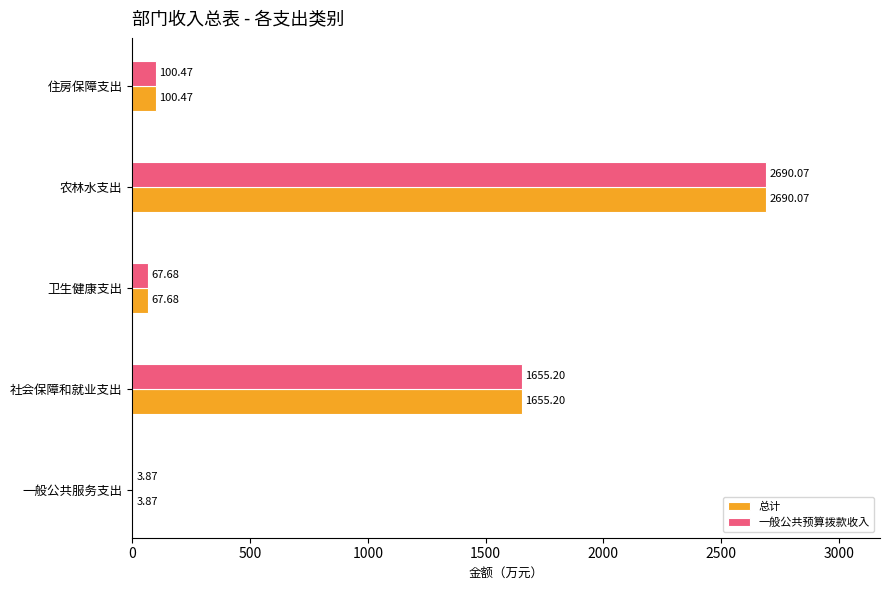

Where is 总计 nearest to the value 1346?

社会保障和就业支出